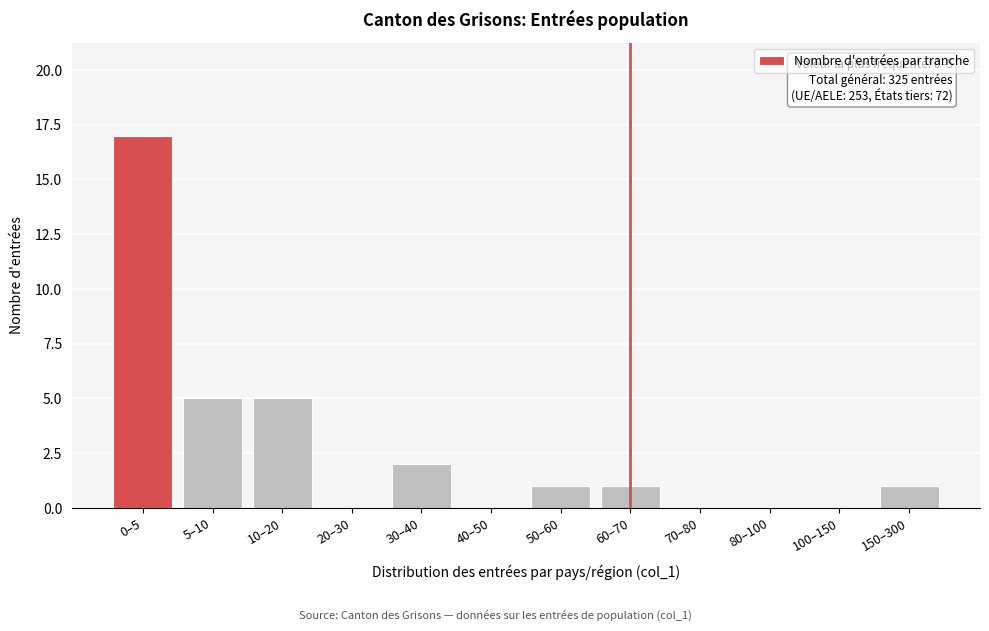

Reading left to right, list all the values displayed in this chart.

0–5=17	5–10=5	10–20=5	20–30=0	30–40=2	40–50=0	50–60=1	60–70=1	70–80=0	80–100=0	100–150=0	150–300=1